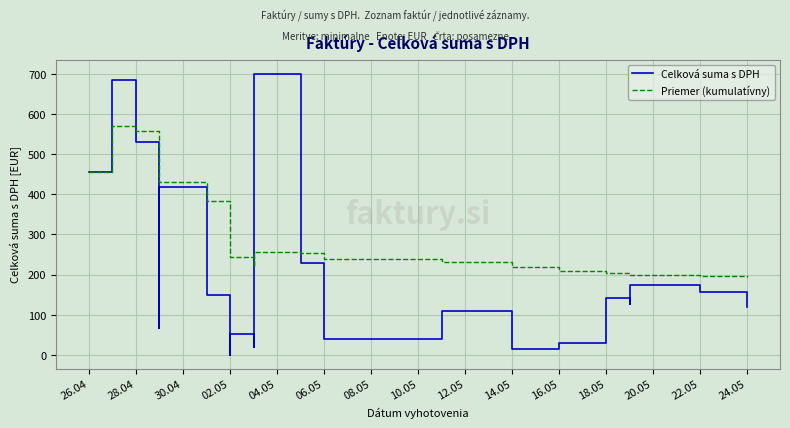

What is the sum of all Celková suma s DPH values?

4457.1